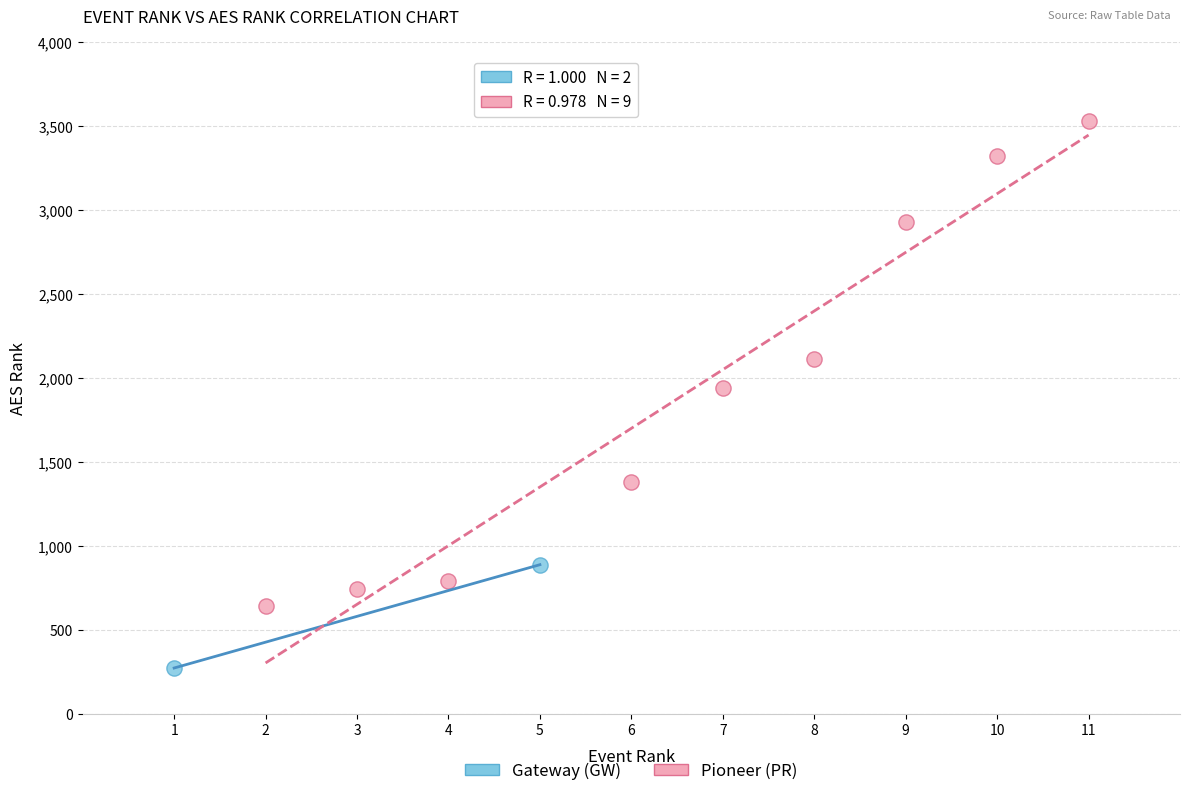

What are all the series names shown in the legend?

Gateway (GW), Pioneer (PR)